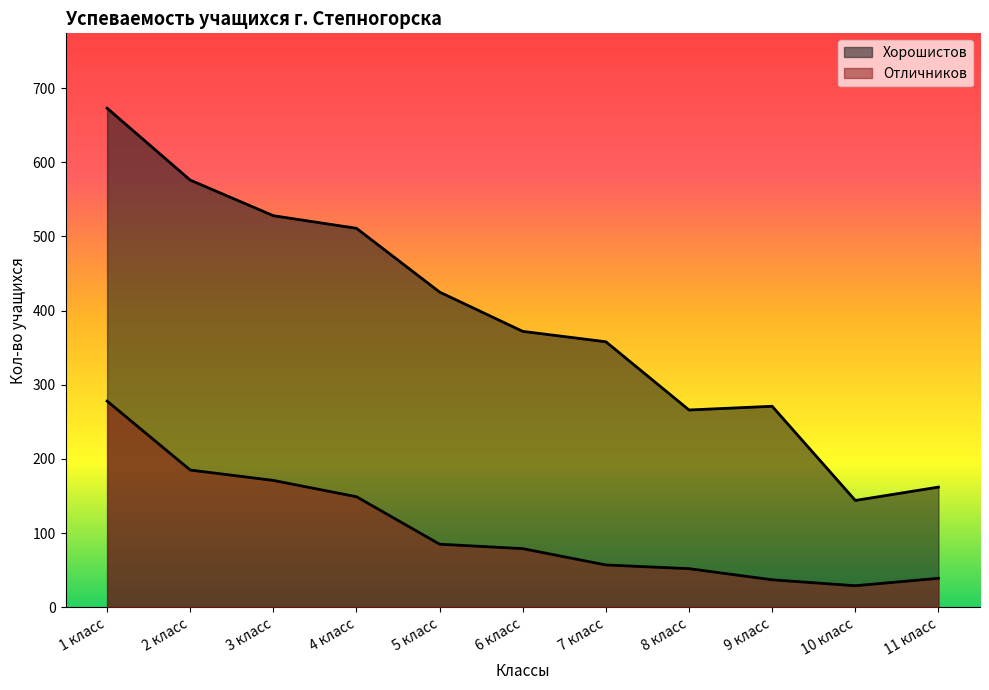

What is the difference between the maximum and minimum values in the Хорошистов series?

529